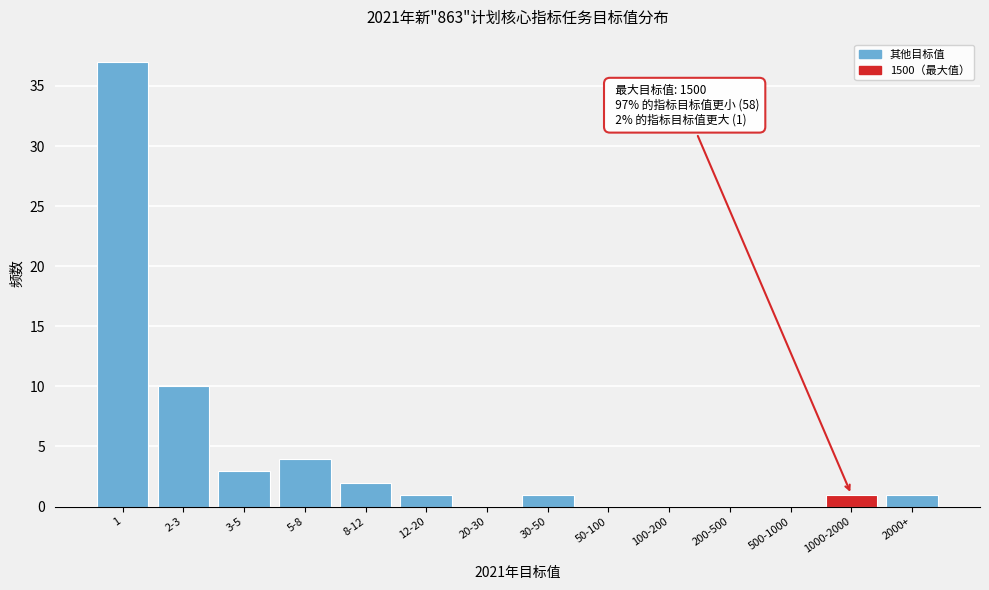

Reading right to left, extract all data points from this chart.

2000+=1	1000-2000=1	500-1000=0	200-500=0	100-200=0	50-100=0	30-50=1	20-30=0	12-20=1	8-12=2	5-8=4	3-5=3	2-3=10	1=37